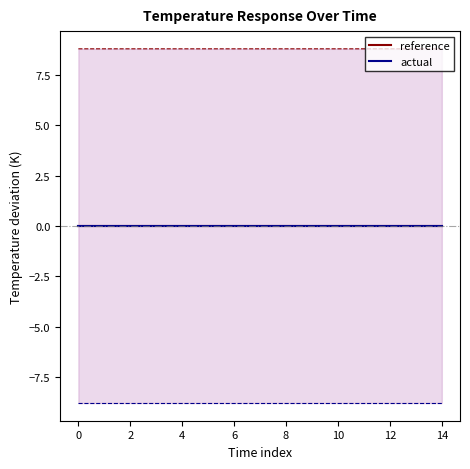

Is this an area chart (filled region under the line)?

No